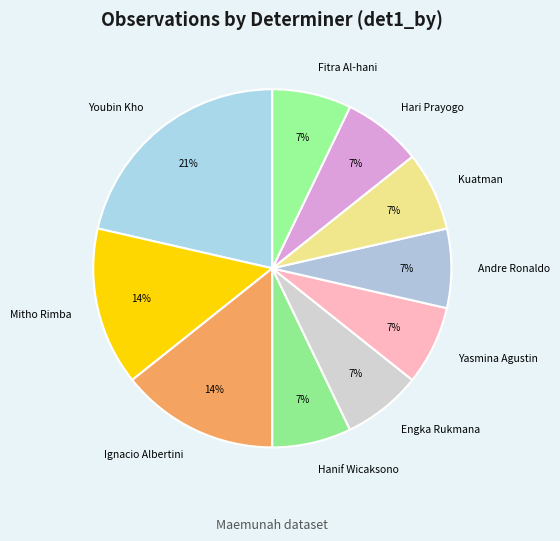

What is the largest slice in the pie chart?

Youbin Kho